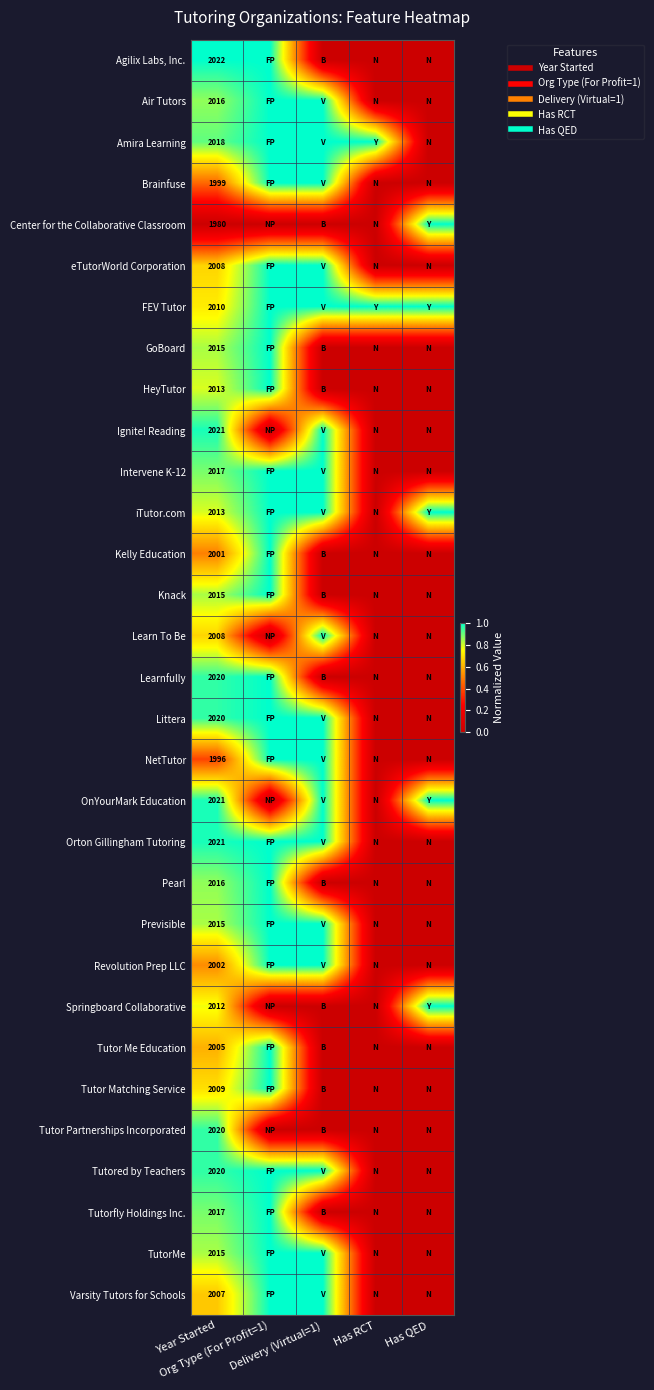

What is the average value of the Knack series?

0.4